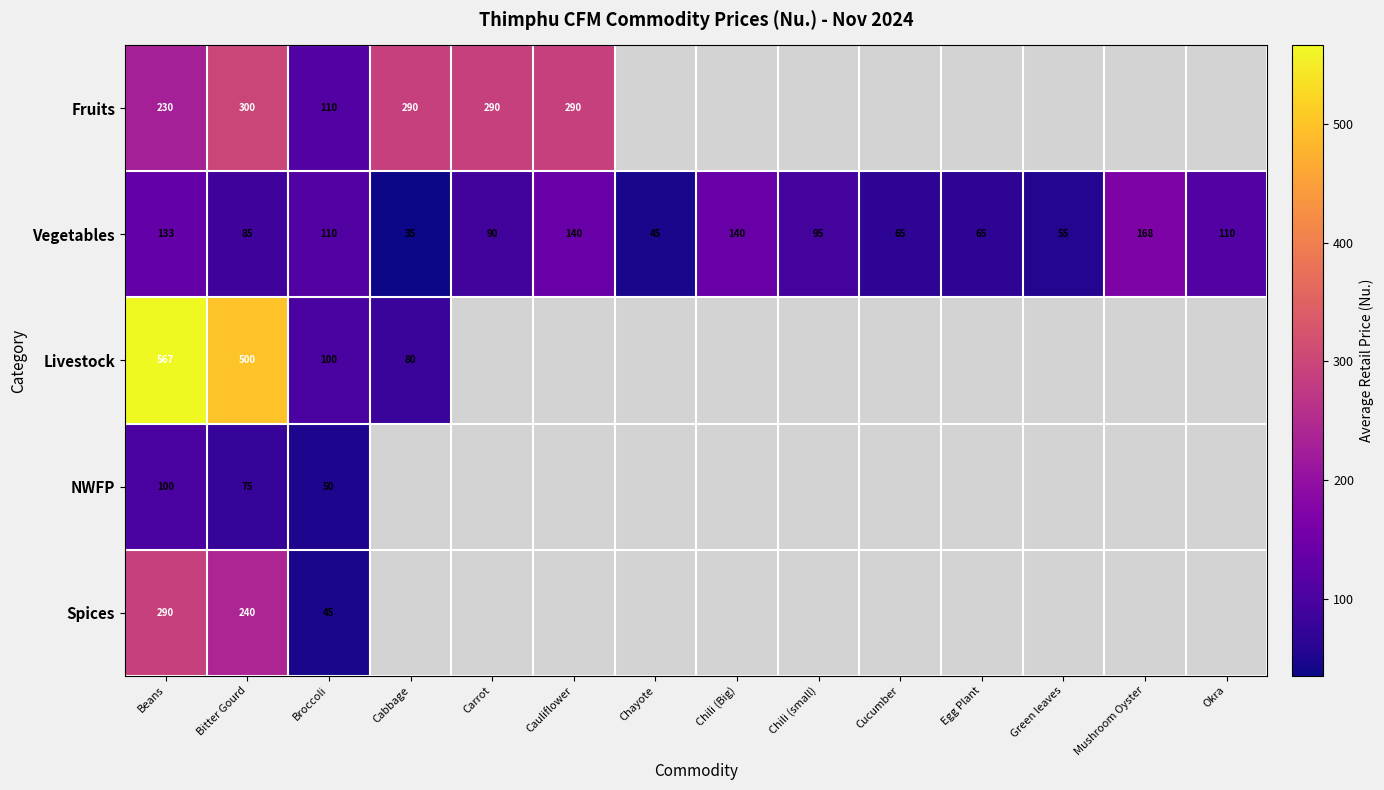

What is the minimum value for Vegetables?

35